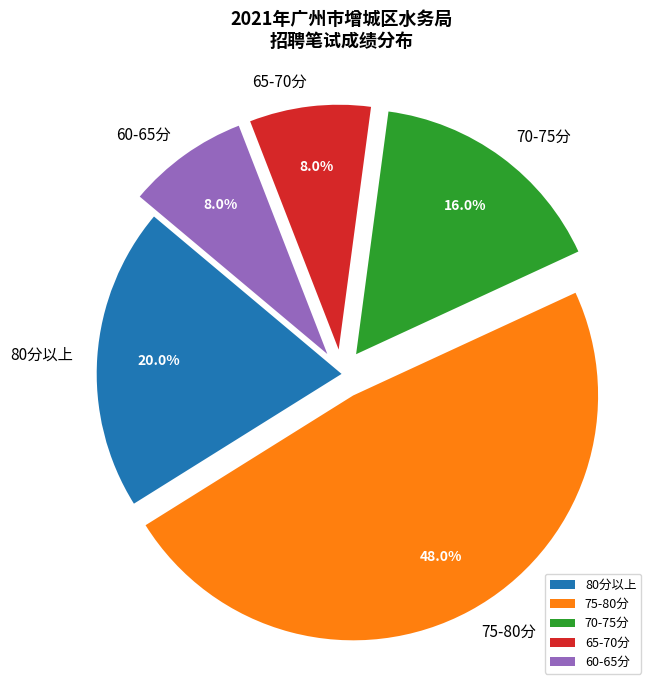

Between 65-70分 and 80分以上, which is larger?

80分以上